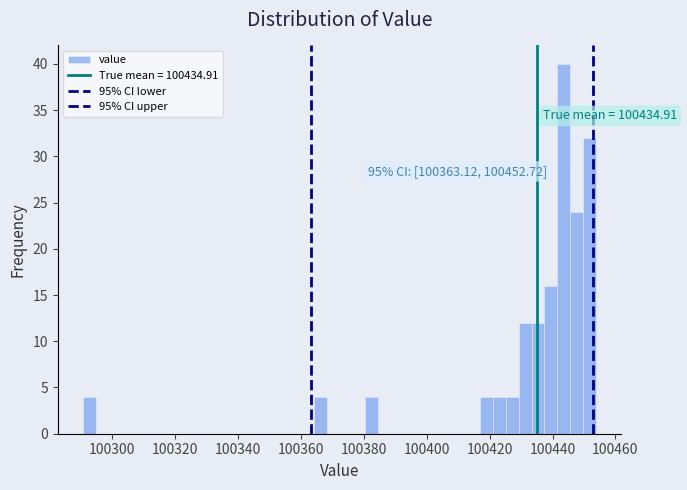

Around what value on the x-axis is the tallest bar? Give the approximate position of its centre, as read against the axis.

100444